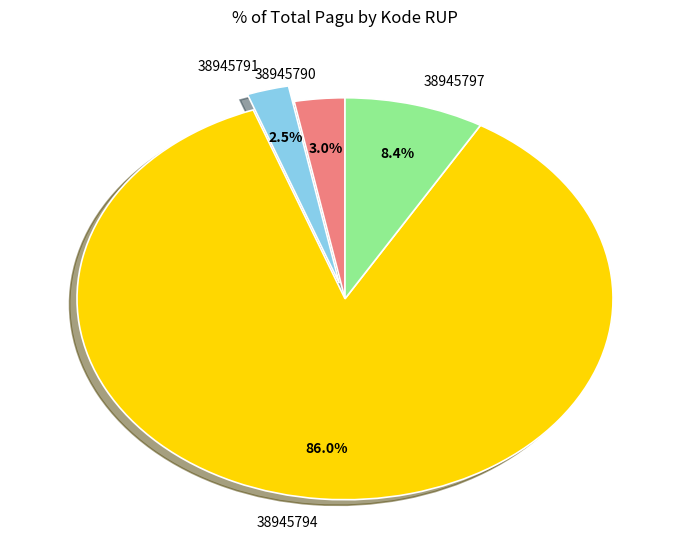

Approximately how many times larger is the value at 38945790 compared to 38945797?

0.4